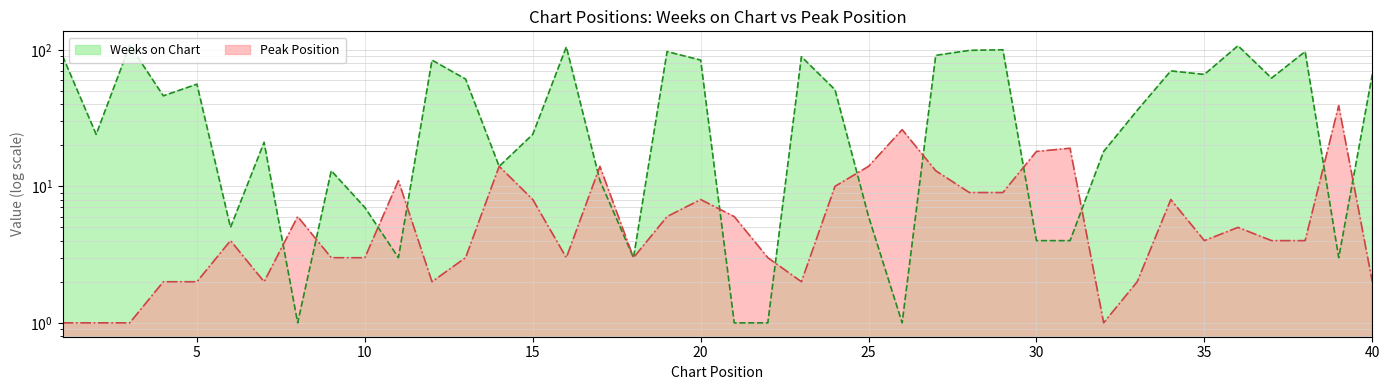

At 31, list the series in order from largest to smallest.

Peak Position, Weeks on Chart